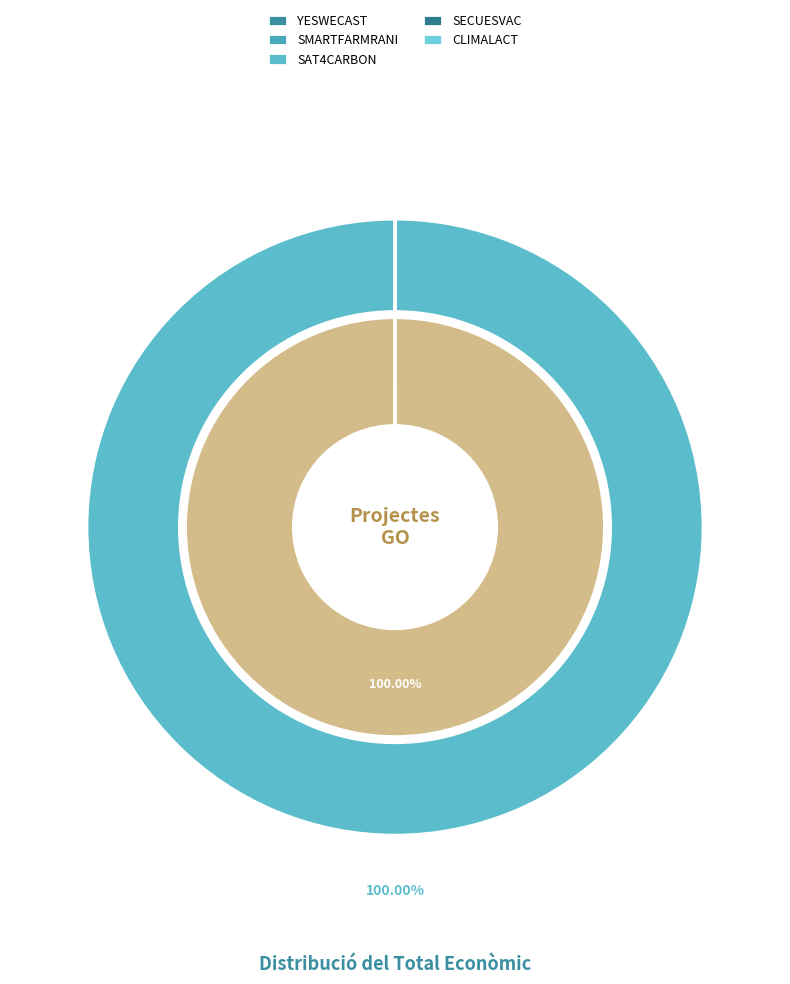

Is the sum of CLIMALACT and SAT4CARBON greater than half?

Yes